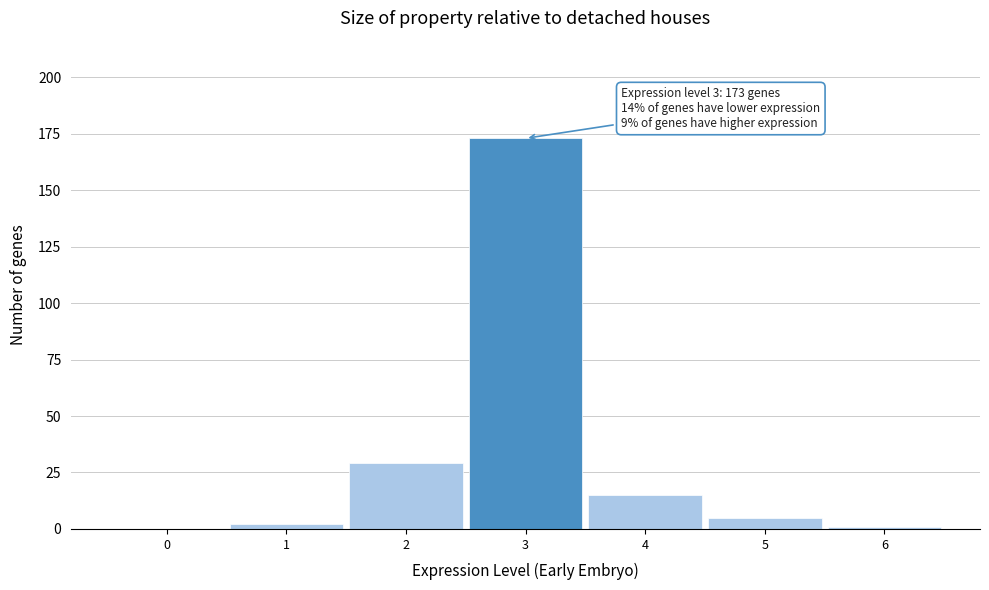

Which range on the x-axis has the tallest bar?

2.5 to 3.5